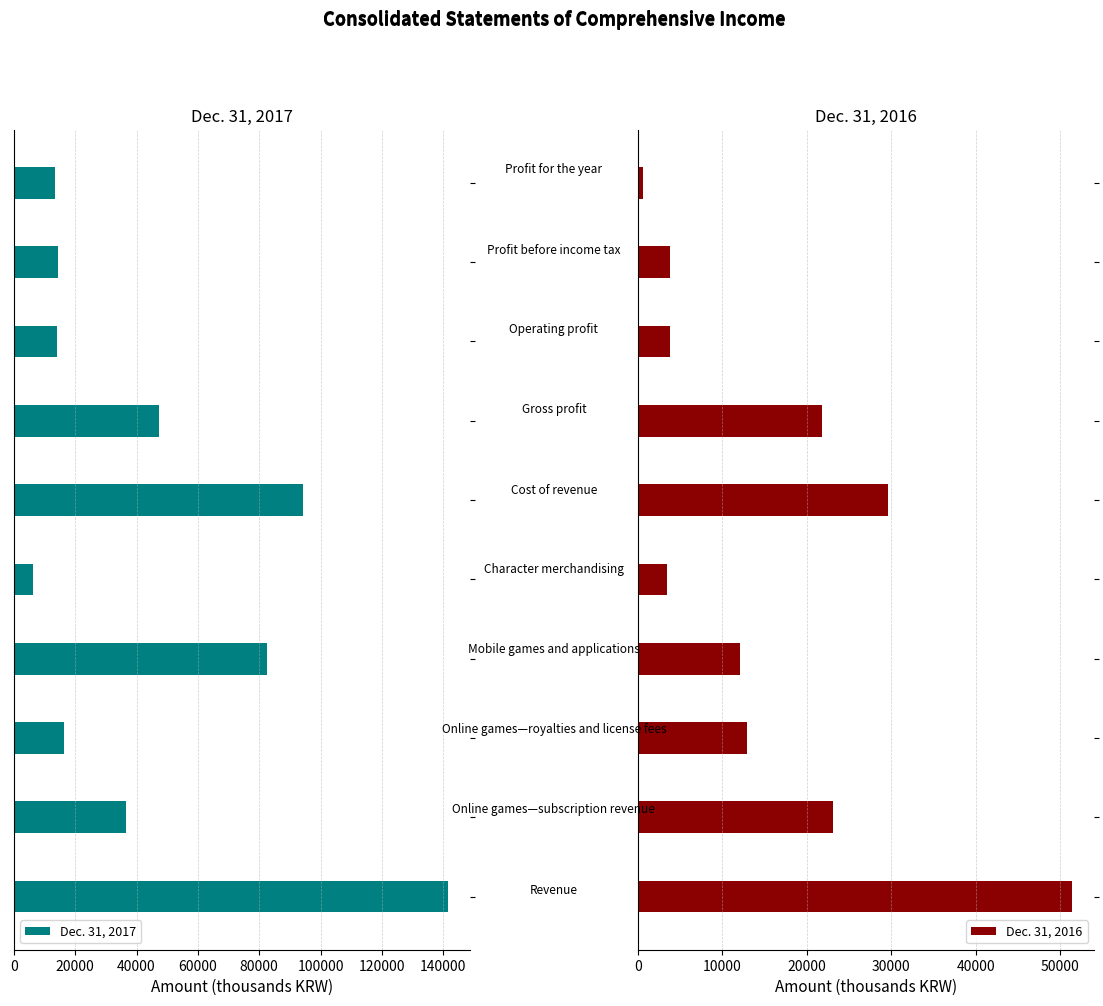

Rank the series at 120000 from lowest to highest value.

Dec. 31, 2016, Dec. 31, 2017